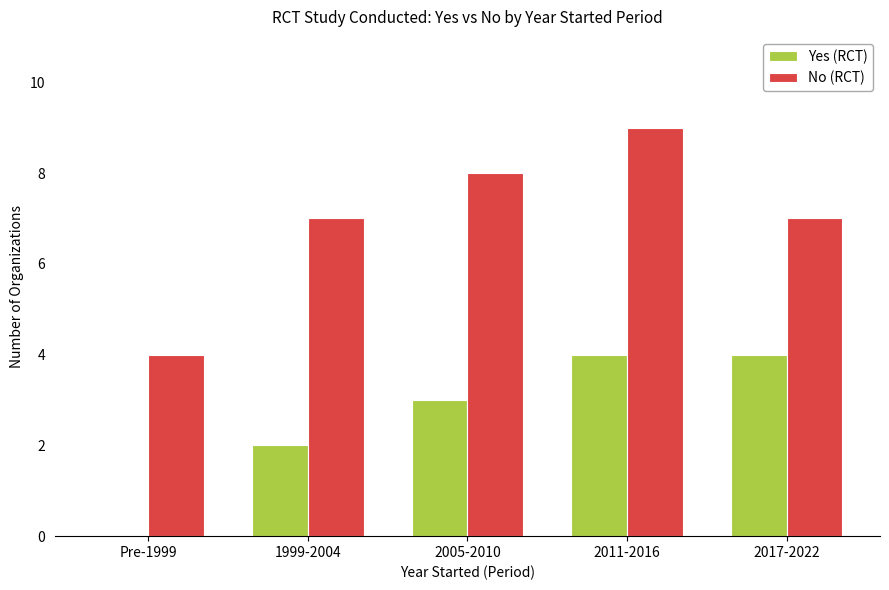

Where is Yes (RCT) nearest to the value 2?

1999-2004